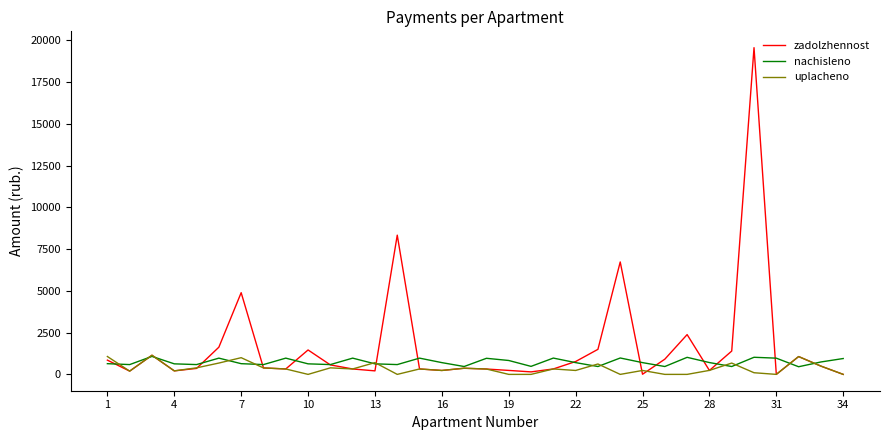

Which series has the largest total across all categories?

zadolzhennost